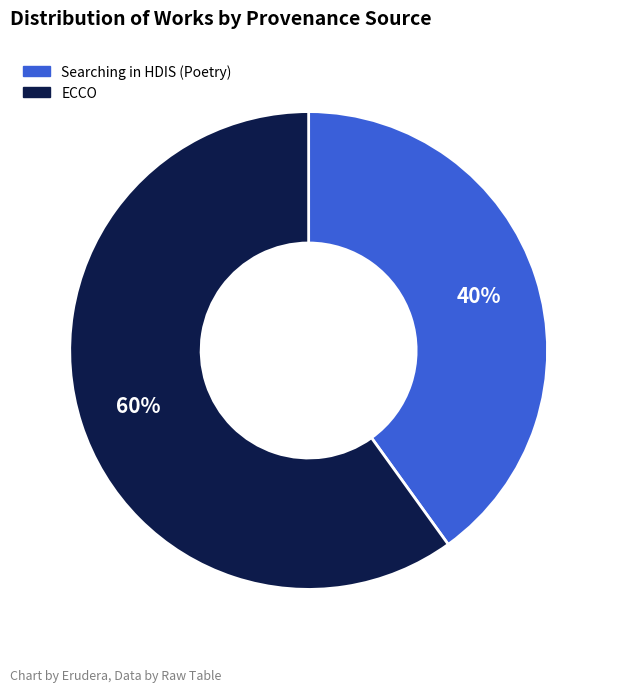

Does any single category account for the majority?

Yes